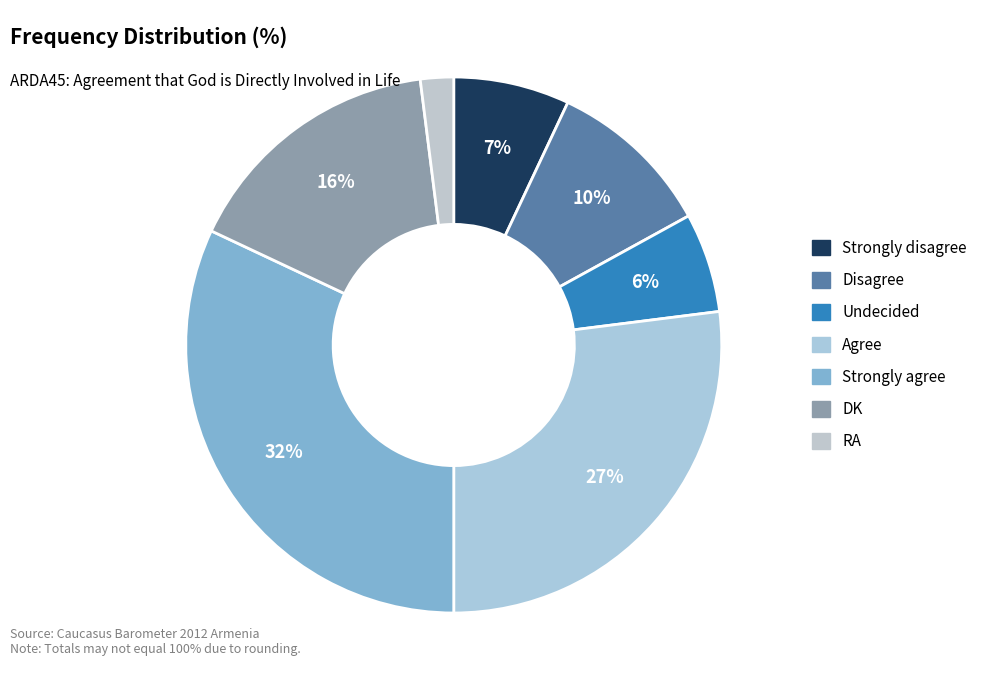

How many segments does this pie chart have?

7